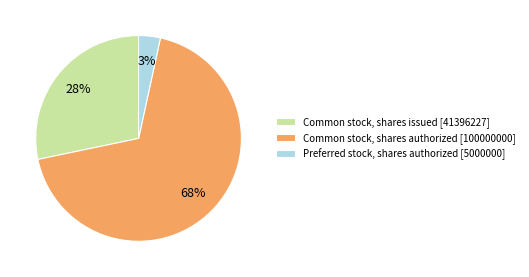

Count the number of slices in the pie.

3